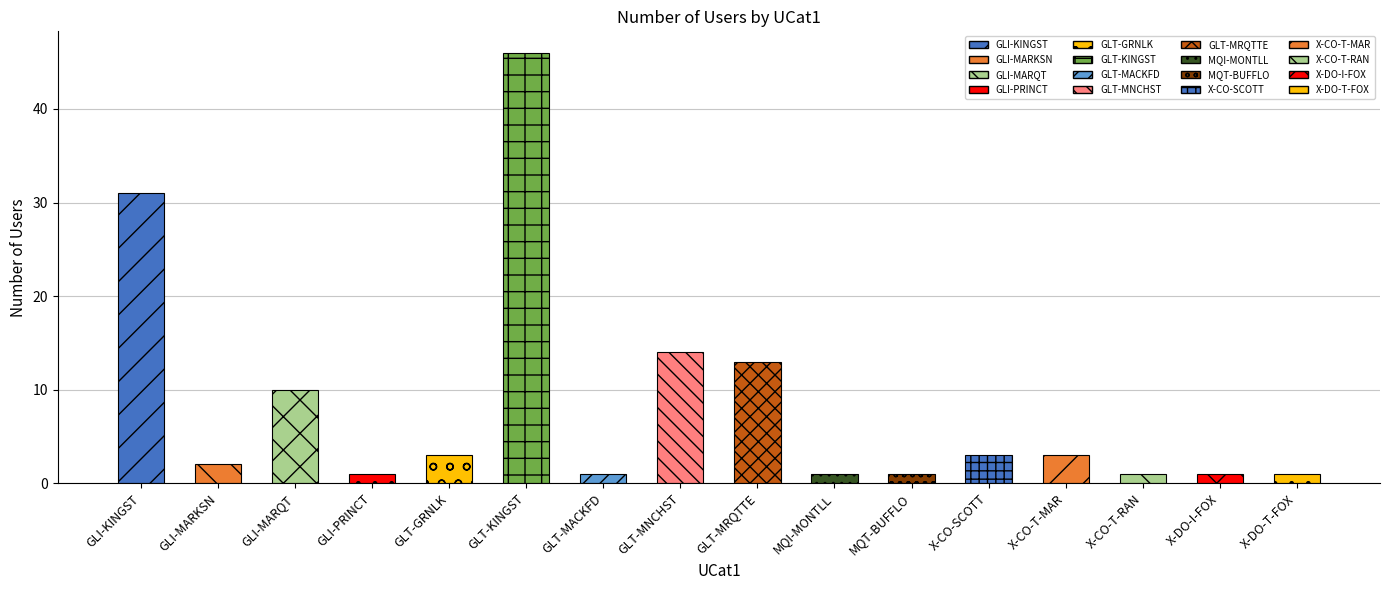

What is the difference between the values at GLT-MACKFD and GLT-MNCHST?

13